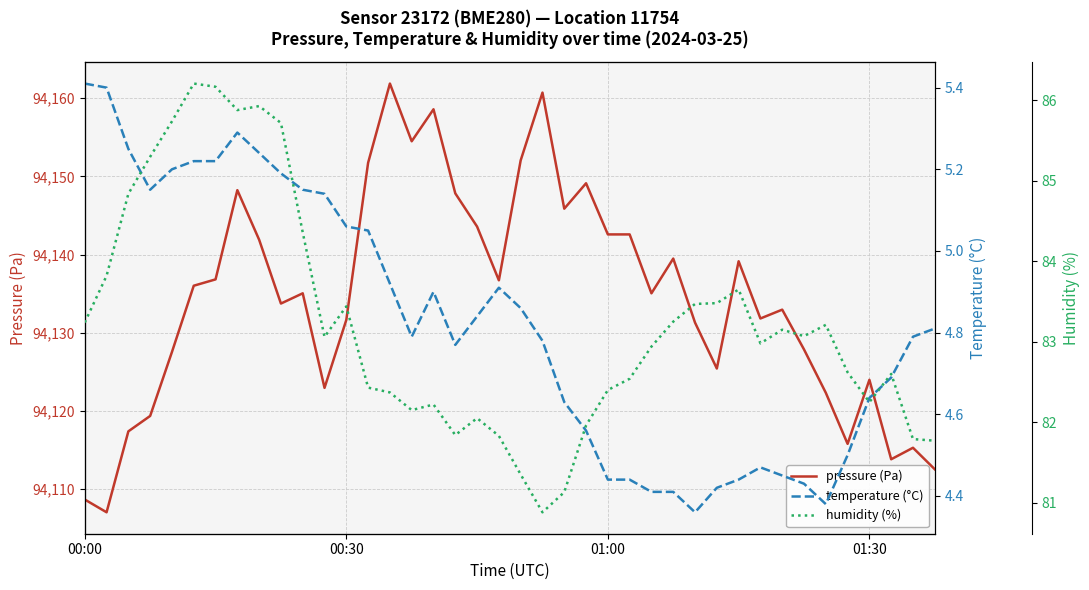

Which series has the largest total across all categories?

pressure (Pa)